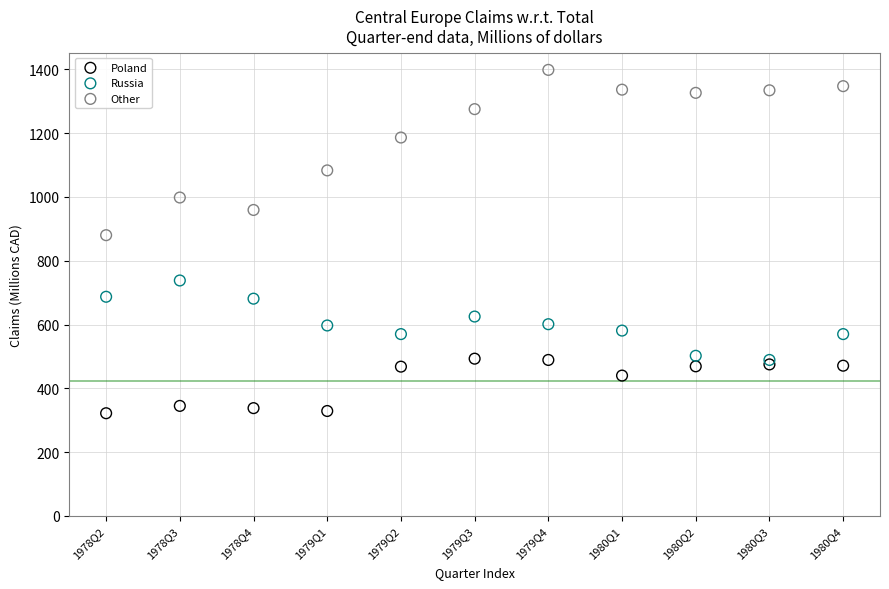

Which series contains the highest Y value?

Other